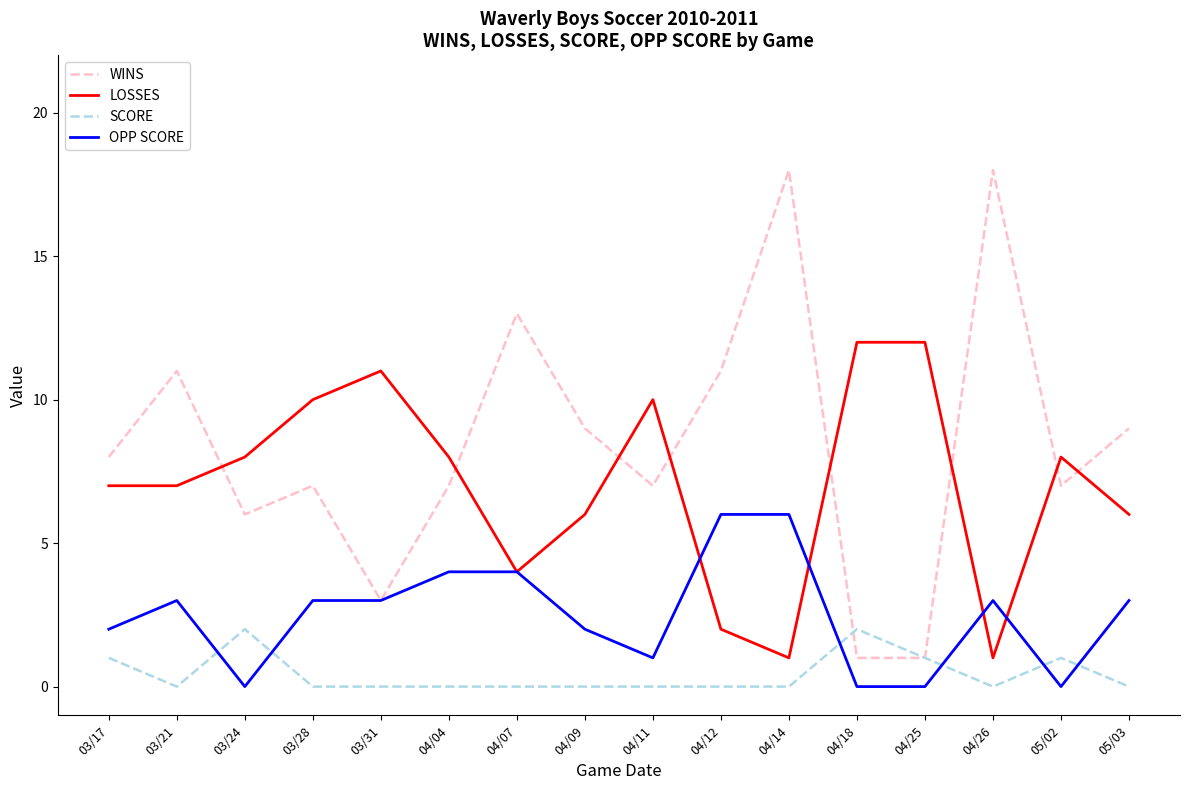

Which series has the widest spread of values?

WINS